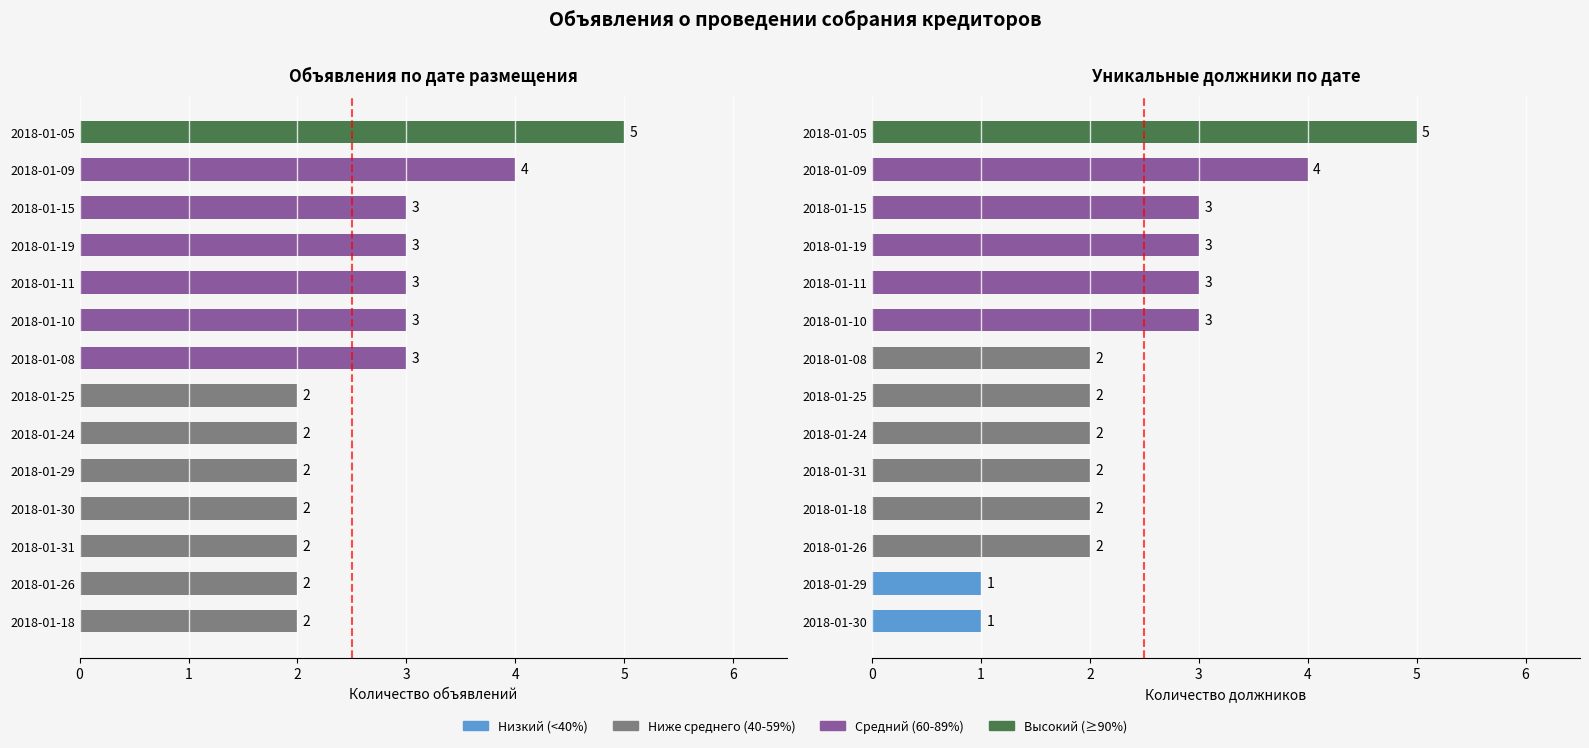

What is the spread (max minus min) of values at 0?

1